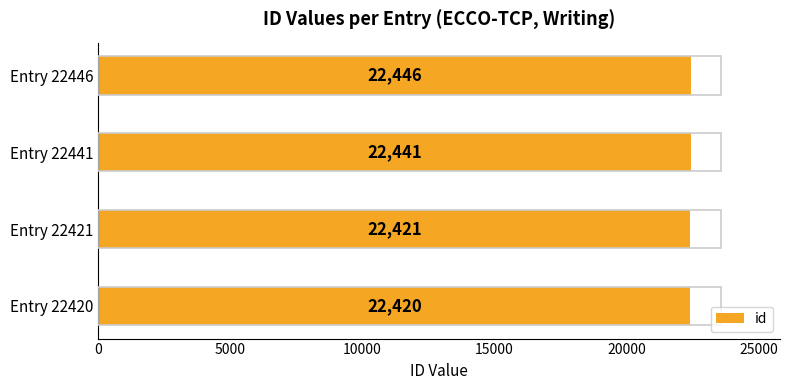

The value at Entry 22421 is 22421. True or false?

True